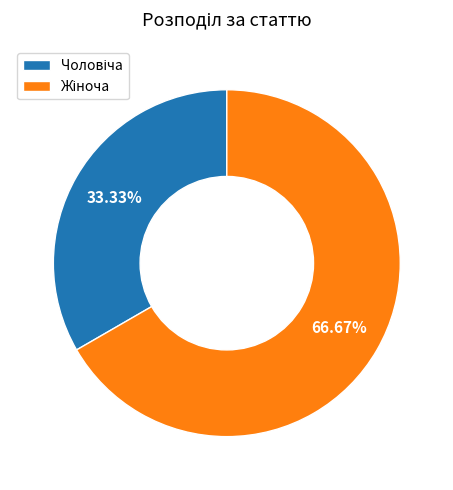

To the nearest percent, what is the difference between the largest and smallest slice percentages?

33%